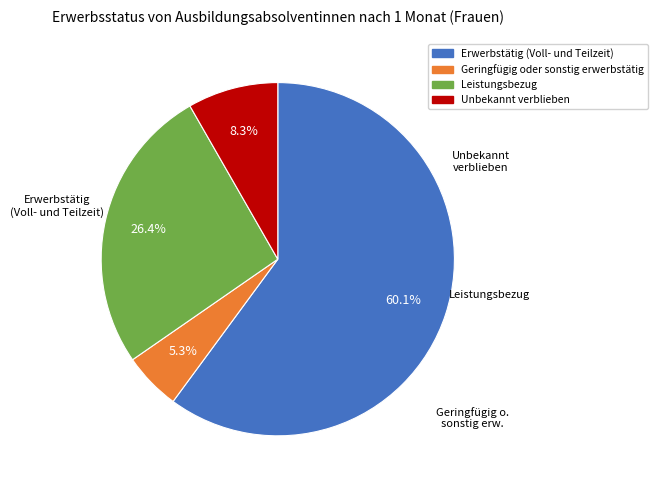

Combined, do Geringfügig oder sonstig erwerbstätig and Leistungsbezug account for over 50%?

No